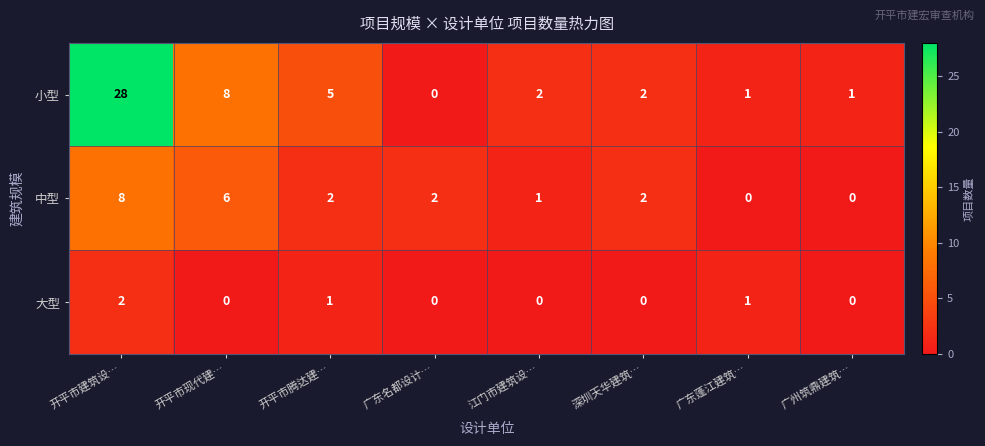

What value does the 小型 series have at 开平市腾达建…?

5